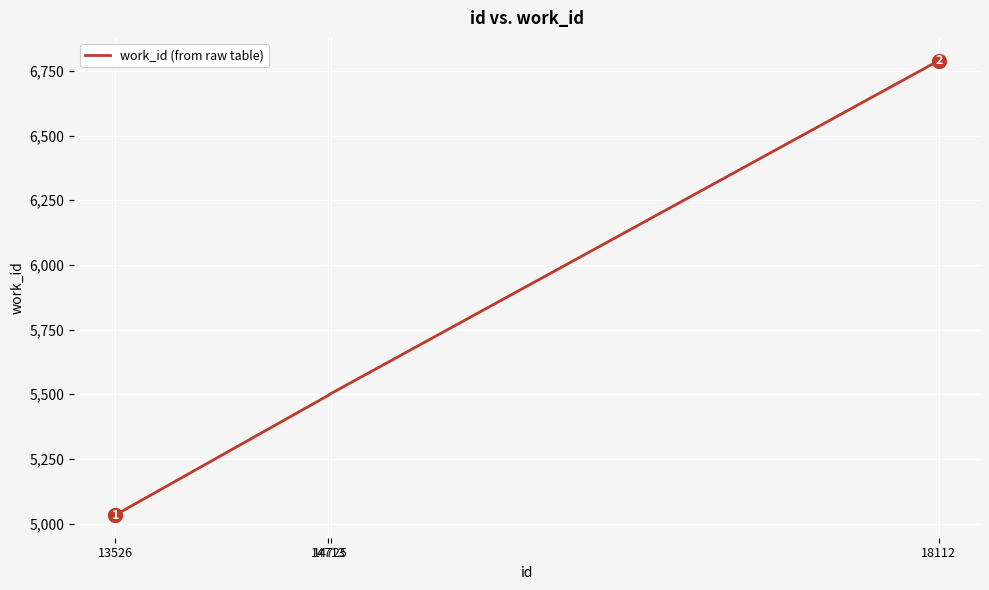

What is the greatest value displayed?

6790